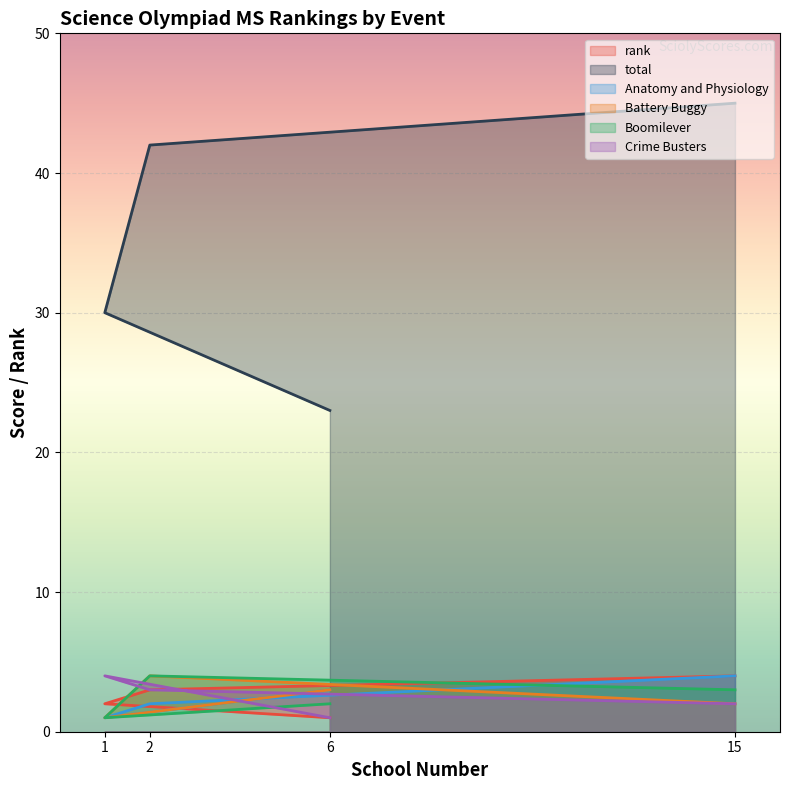

How many lines are shown in the chart?

6